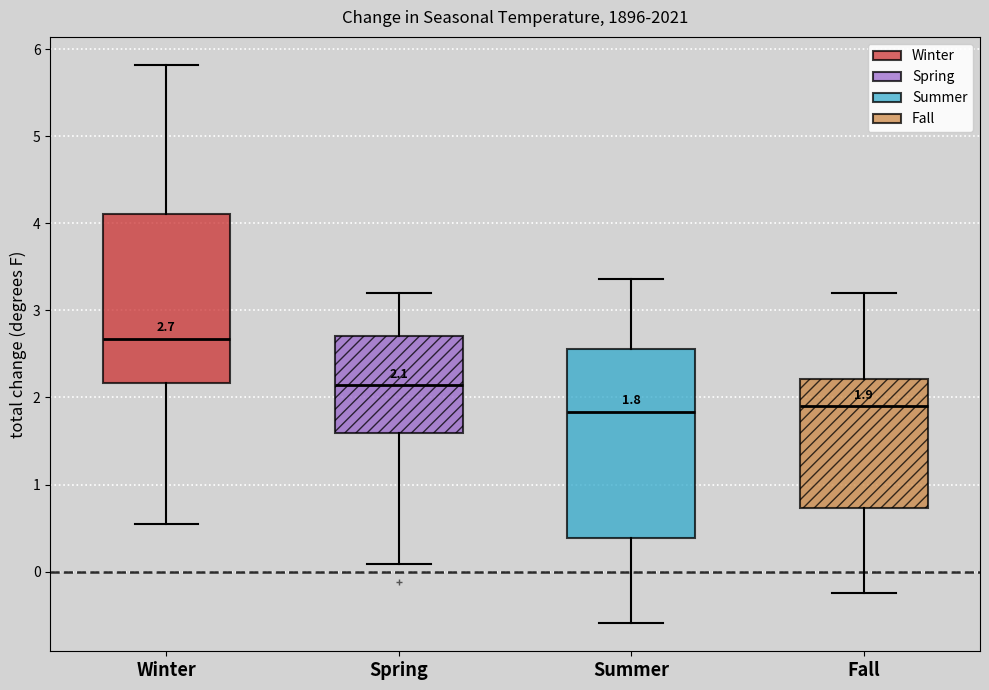

Comparing the boxes themselves (not the whiskers), which one is the tallest?

Summer